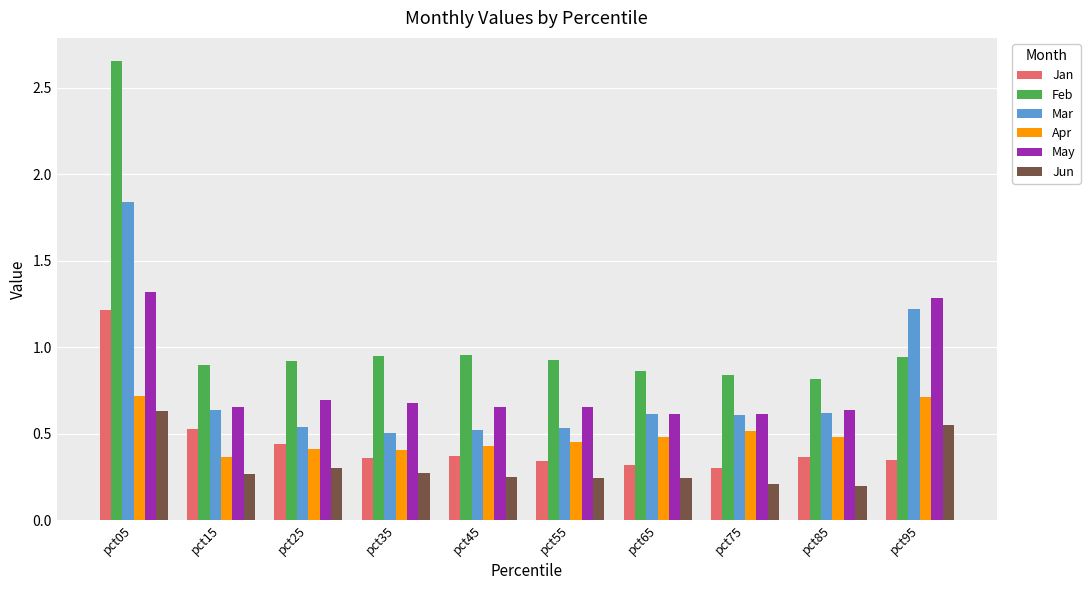

Count the Apr values in the range 0 to 1.

10